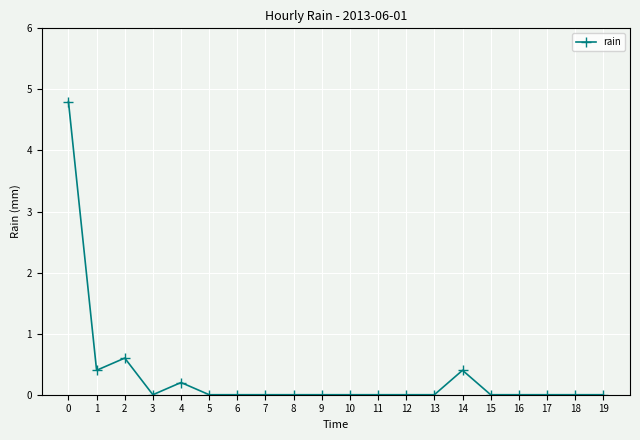

Reading left to right, what are all the values shown in this chart?

4.8	0.4	0.6	0.0	0.2	0.0	0.0	0.0	0.0	0.0	0.0	0.0	0.0	0.0	0.4	0.0	0.0	0.0	0.0	0.0